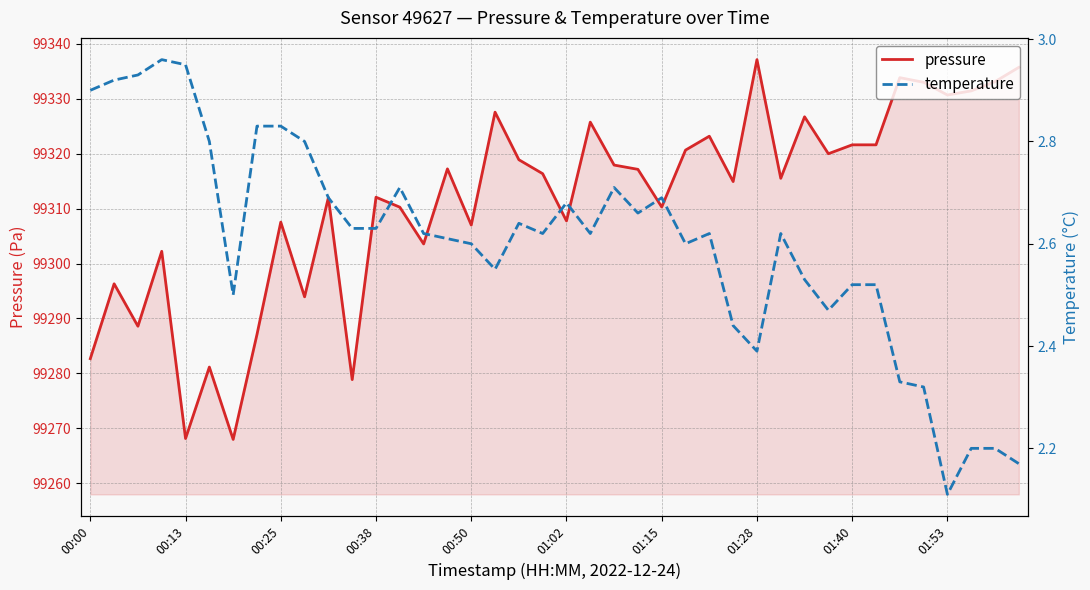

True or false: temperature and pressure intersect in this chart.

False